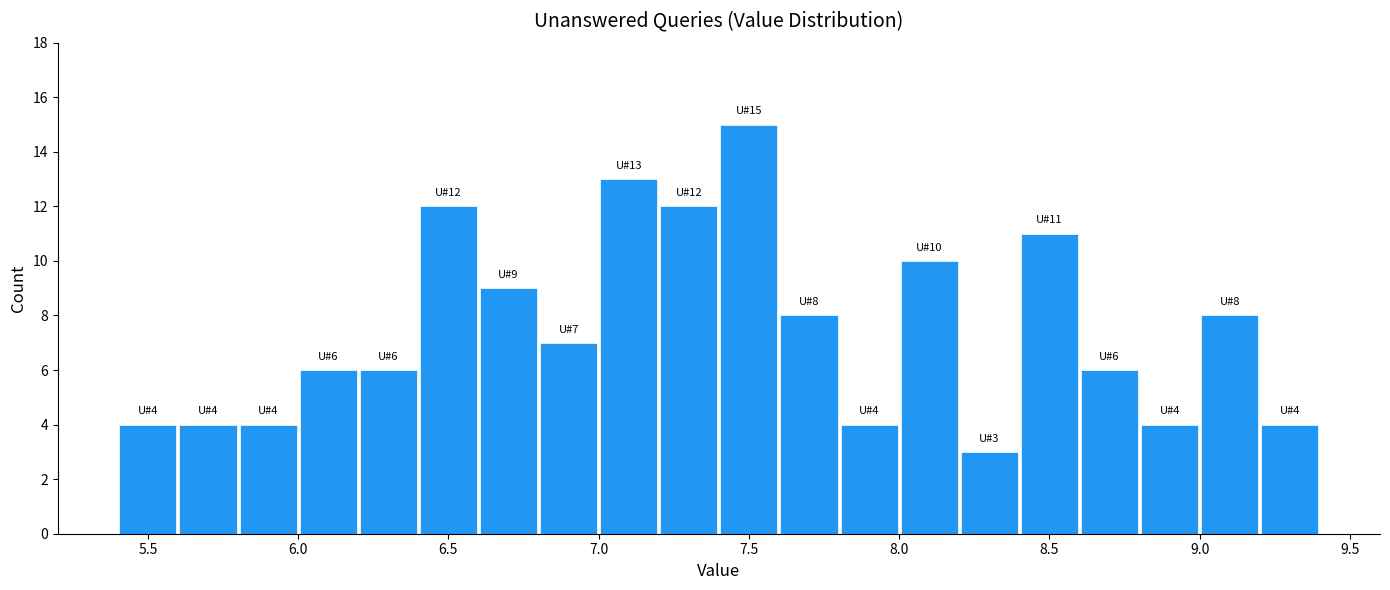

Which range on the x-axis has the tallest bar?

7.4 to 7.6